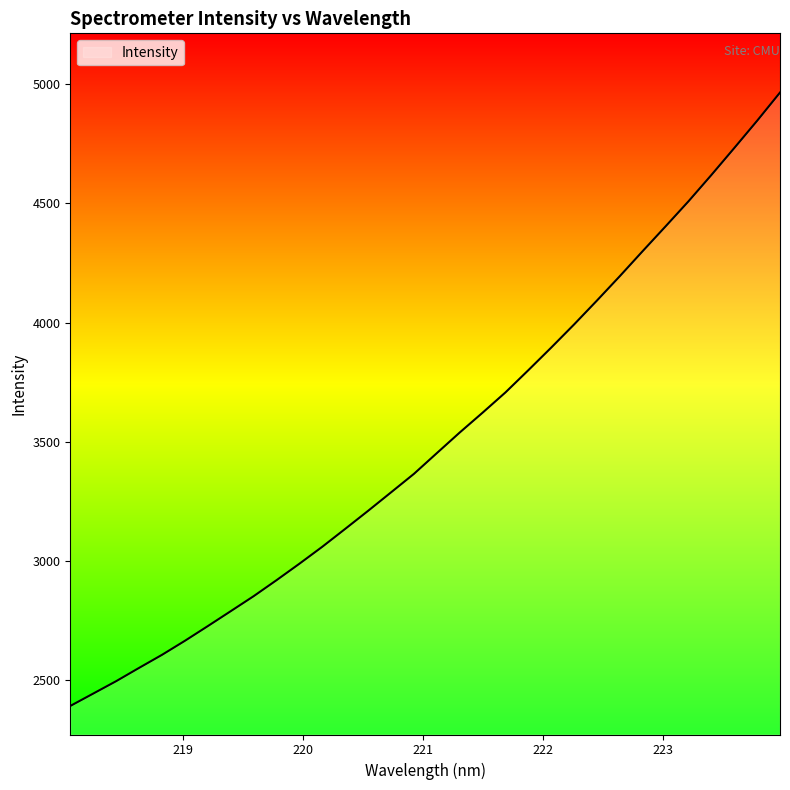

What is the maximum value shown in the chart?

4964.8